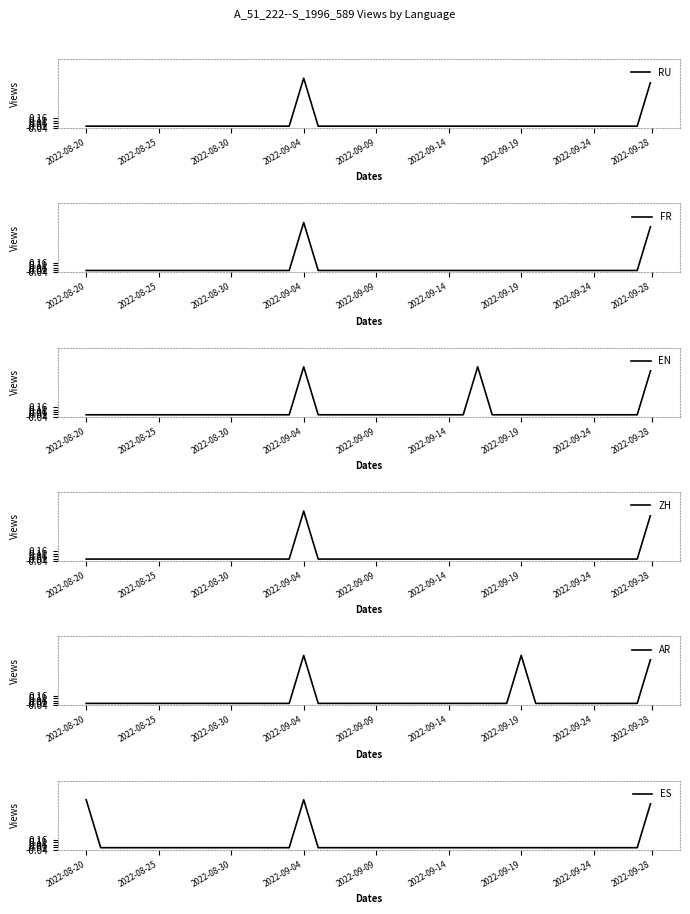

The RU series shows -1 at 2022-09-09. True or false?

False